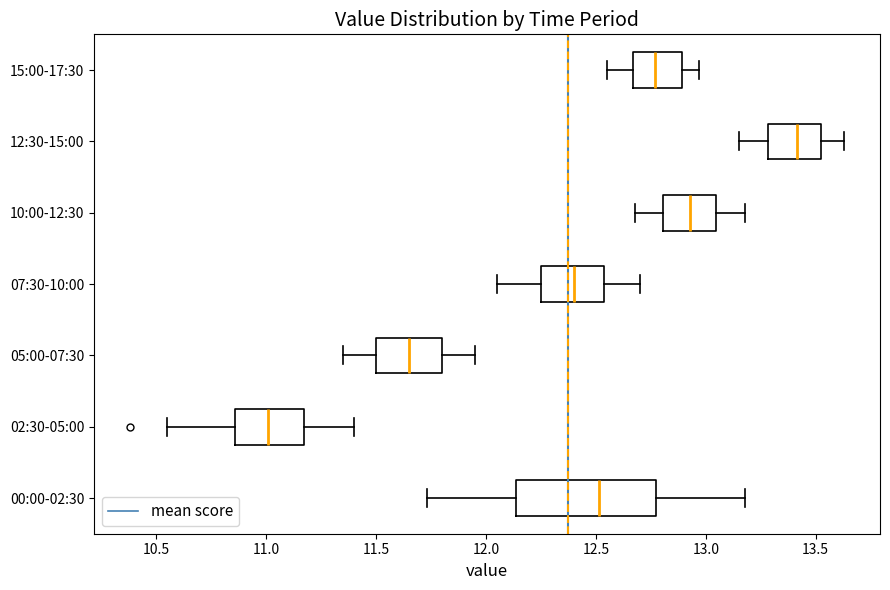

Where does the right whisker of the box for 12:30-15:00 end on the x-axis? The values are not printed on the chart, so give them approximately, as read against the axis.

13.65